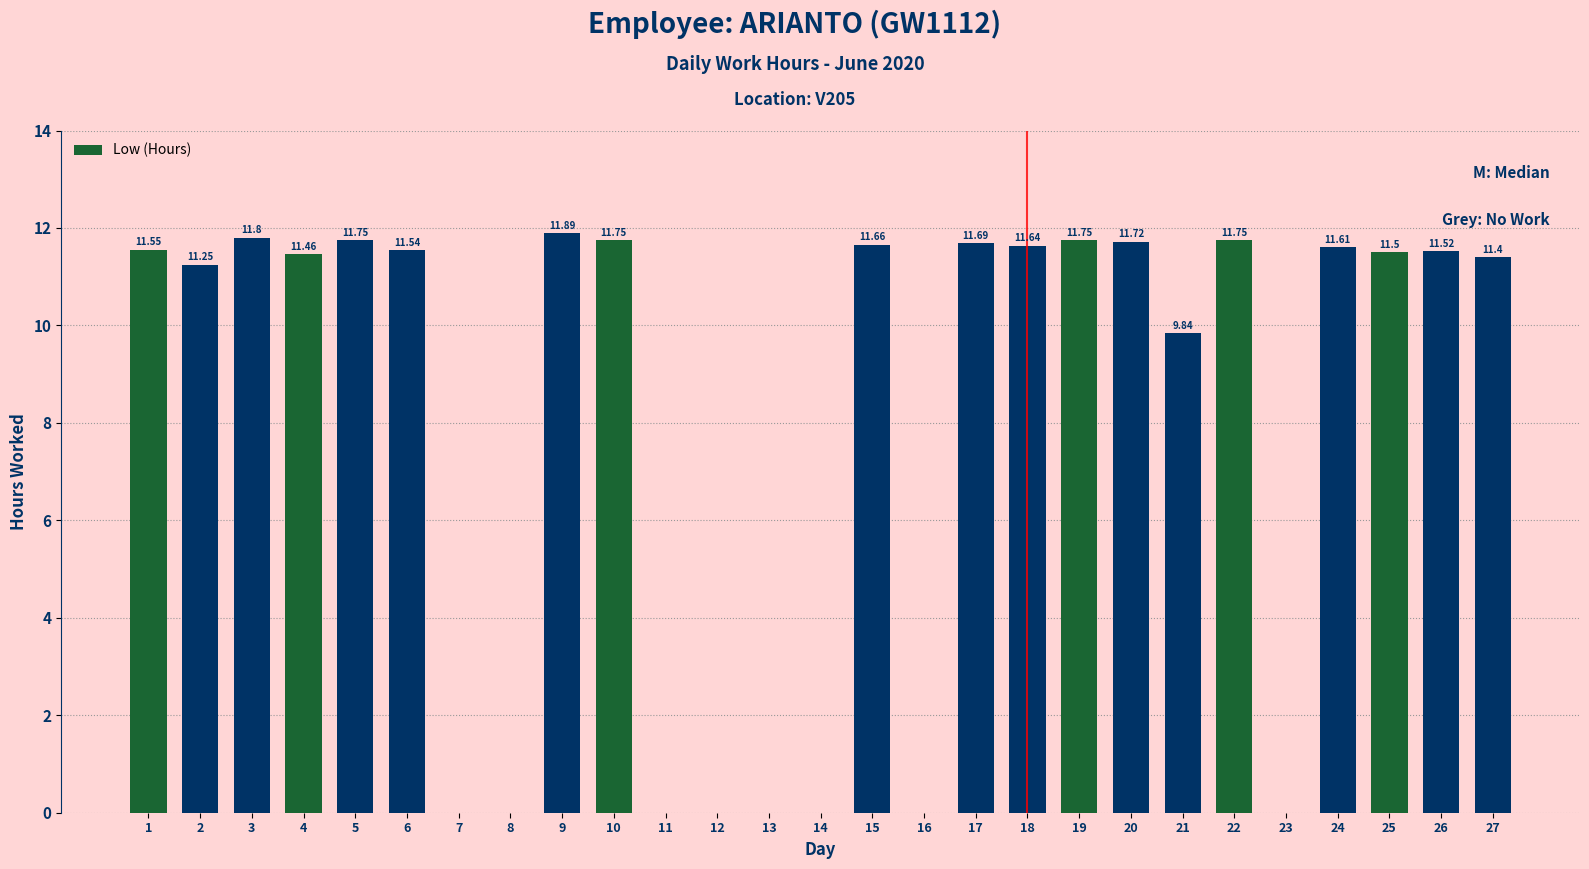

Between 19 and 21, which is larger?

19